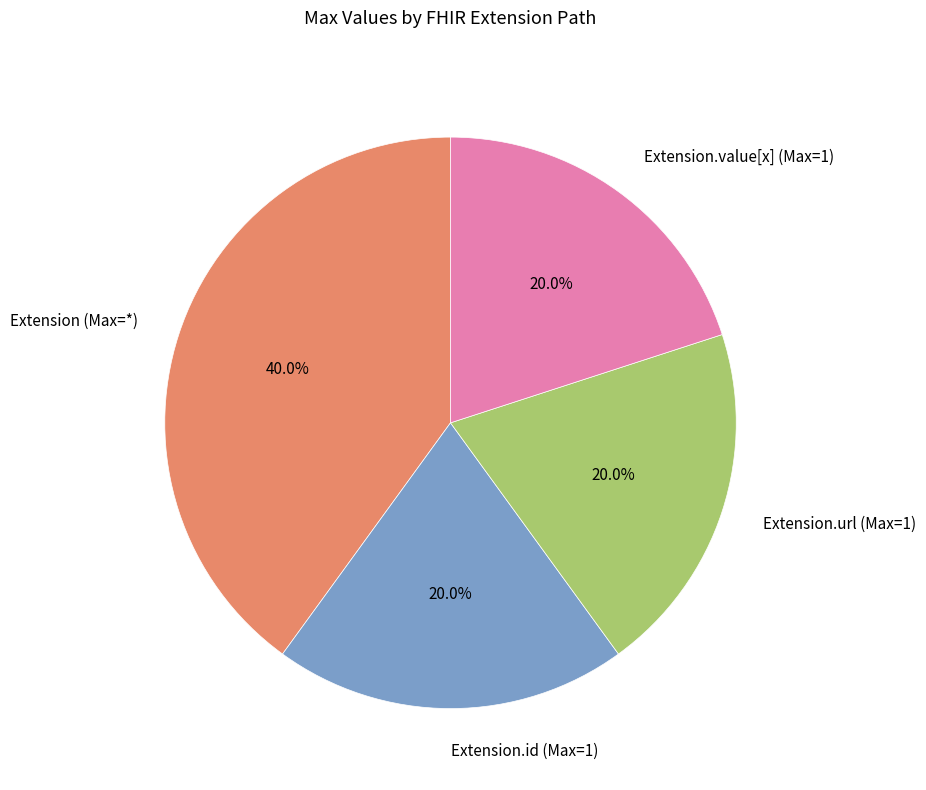

Which category has the biggest portion of the pie?

Extension (Max=*)